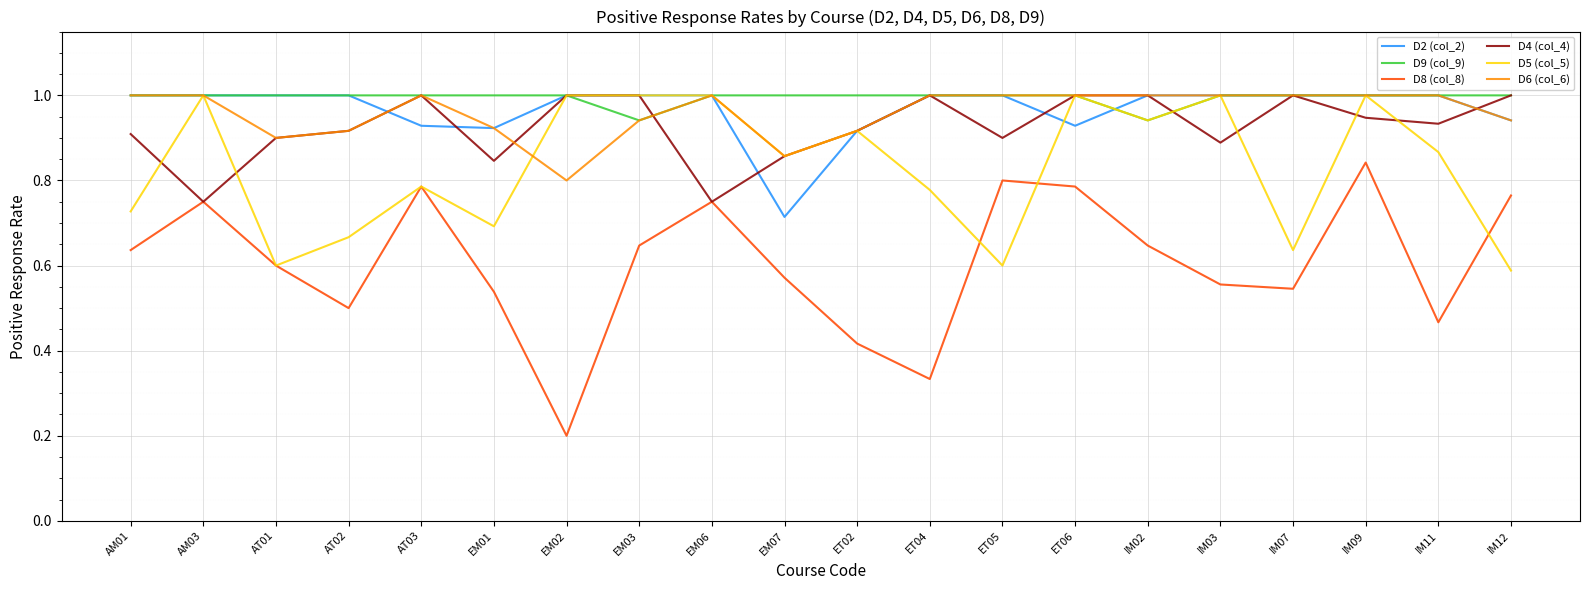

Which series has the largest range (max minus min)?

D8 (col_8)